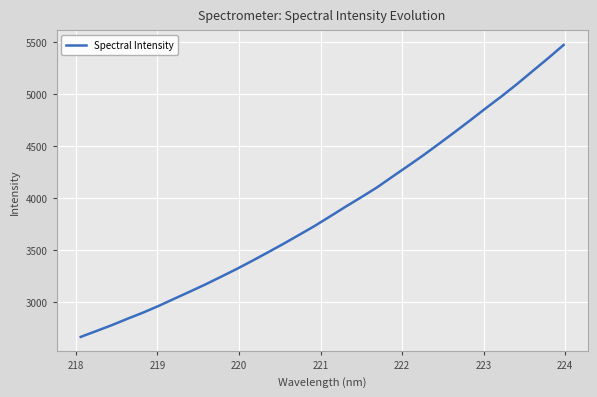

True or false: there are more than 0 points higher than both neighbors.

False